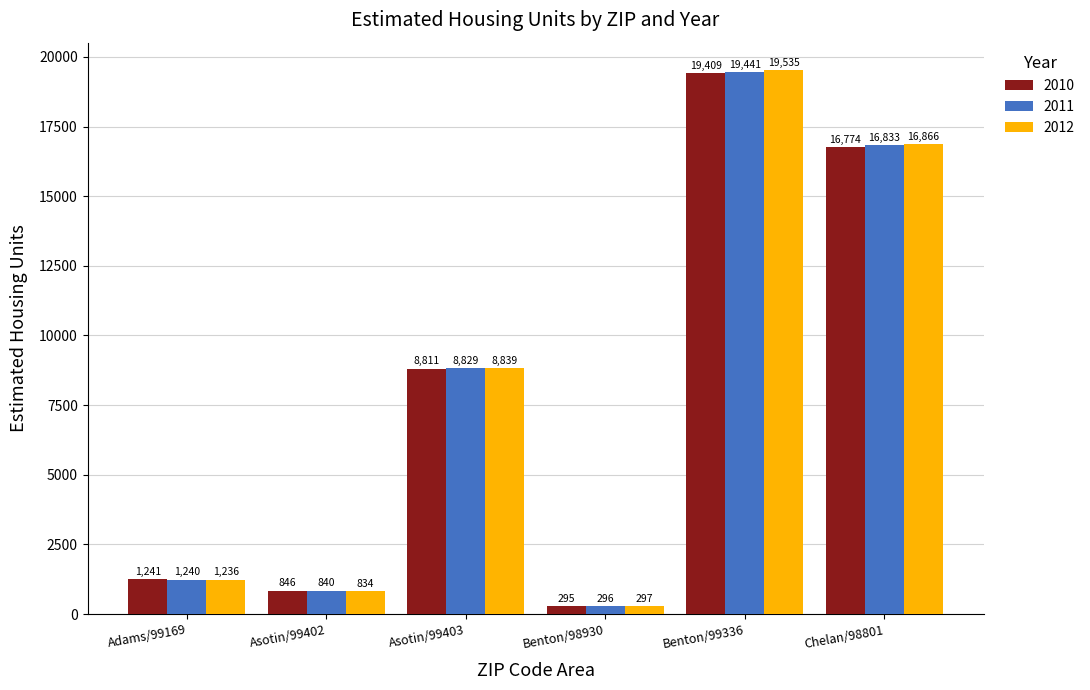

List the series in order of their overall mean, highest first.

2012, 2011, 2010